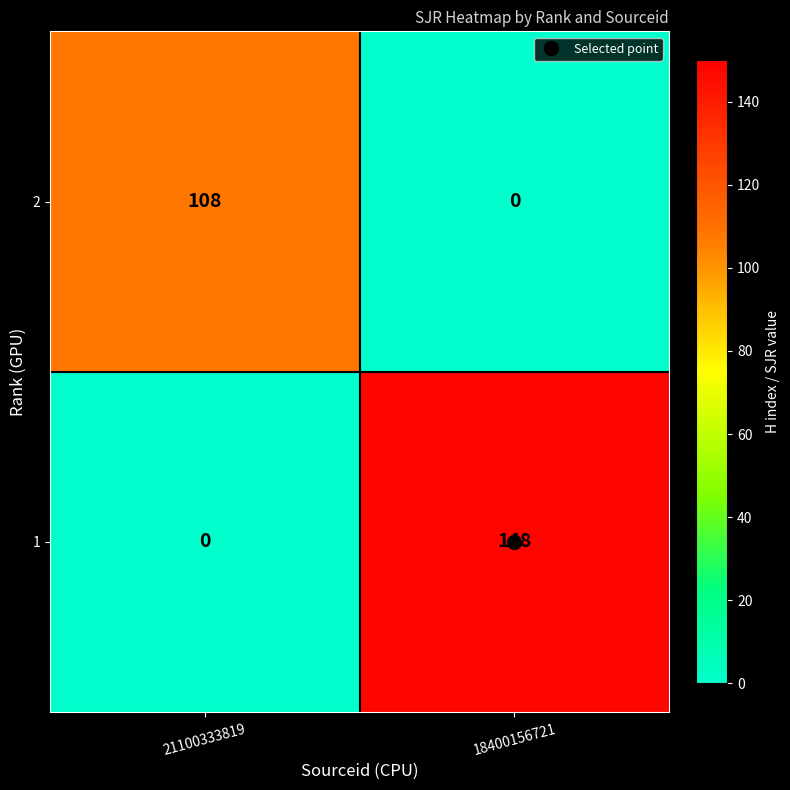

What is the difference between the highest and lowest values at 18400156721?

148